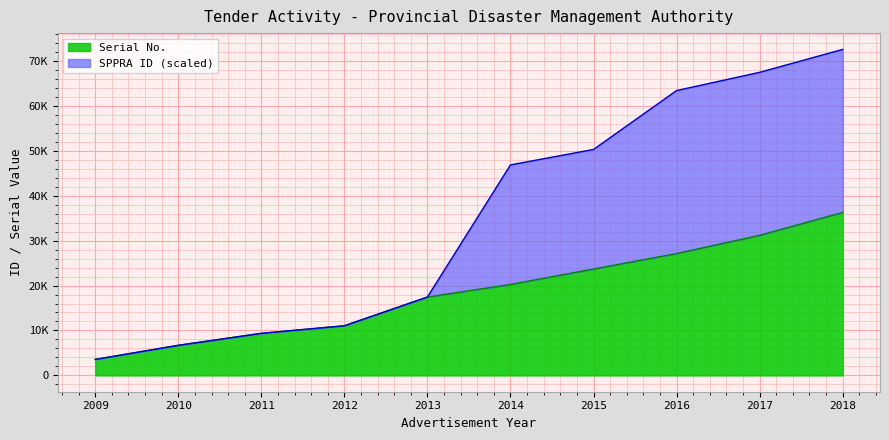

Between 2009 and 2012, which series saw the biggest shift?

SPPRA ID